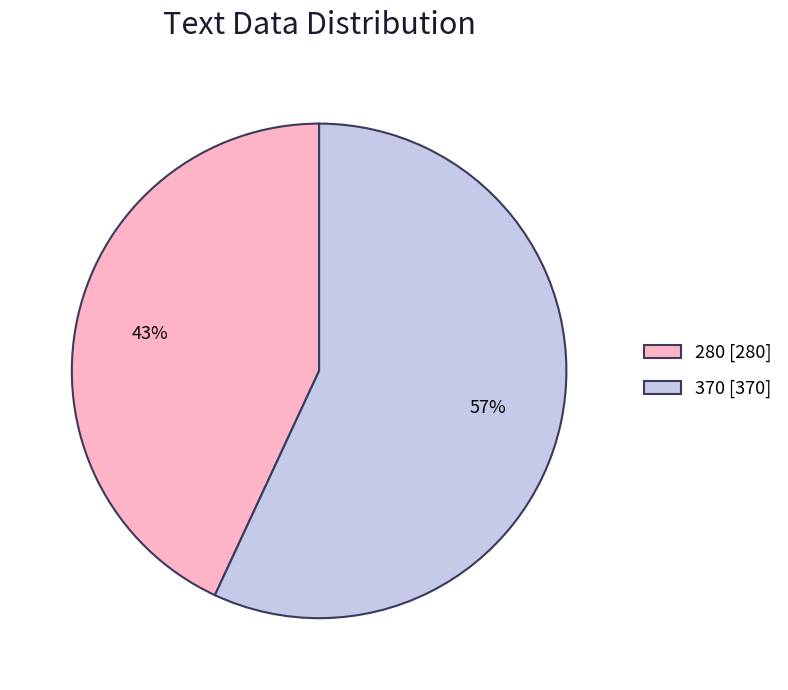

Combined, do 280 [280] and 370 [370] account for over 50%?

Yes